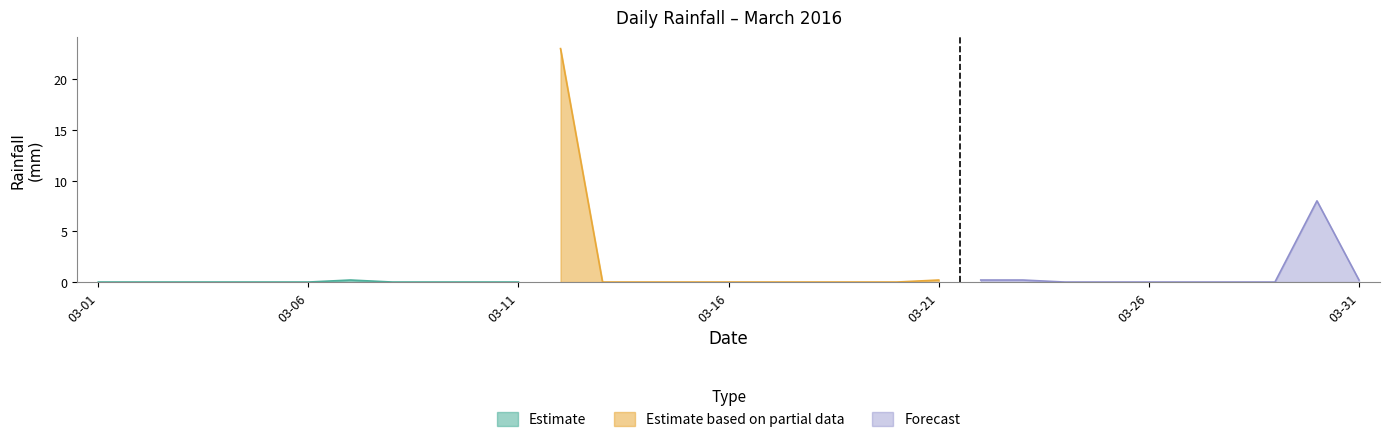

Reading left to right, transcribe all the data shown in this chart.

2016-03-01=0.0	2016-03-02=0.0	2016-03-03=0.0	2016-03-04=0.0	2016-03-05=0.0	2016-03-06=0.0	2016-03-07=0.2	2016-03-08=0.0	2016-03-09=0.0	2016-03-10=0.0	2016-03-11=0.0	2016-03-12=23.0	2016-03-13=0.0	2016-03-14=0.0	2016-03-15=0.0	2016-03-16=0.0	2016-03-17=0.0	2016-03-18=0.0	2016-03-19=0.0	2016-03-20=0.0	2016-03-21=0.2	2016-03-22=0.2	2016-03-23=0.2	2016-03-24=0.0	2016-03-25=0.0	2016-03-26=0.0	2016-03-27=0.0	2016-03-28=0.0	2016-03-29=0.0	2016-03-30=8.0	2016-03-31=0.2